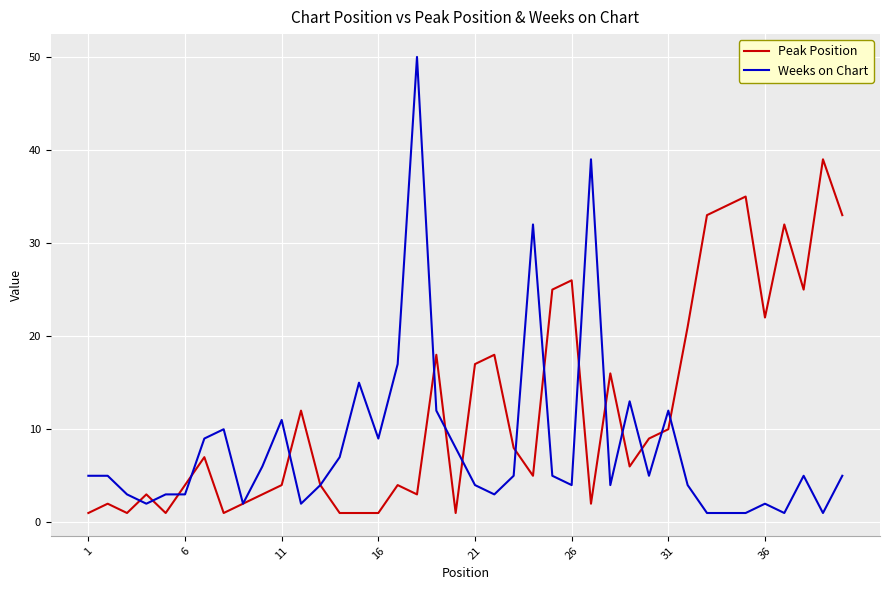

Which series has the widest spread of values?

Weeks on Chart